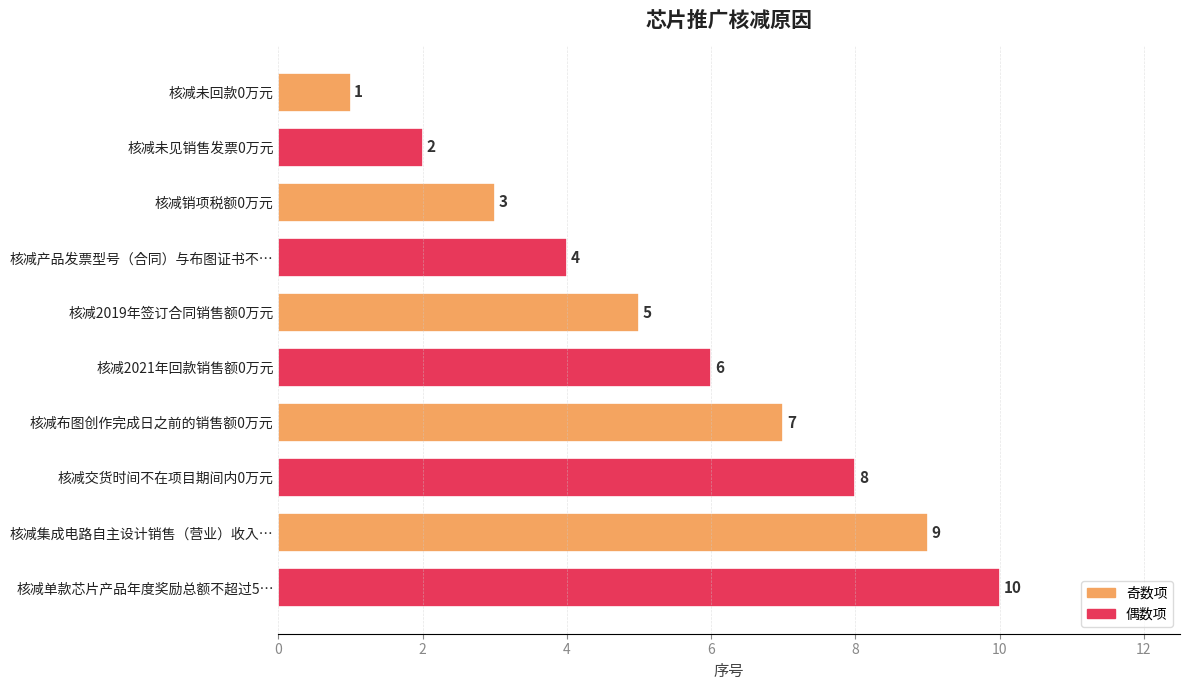

What is the label of the 1st bar from the top?

核减未回款0万元